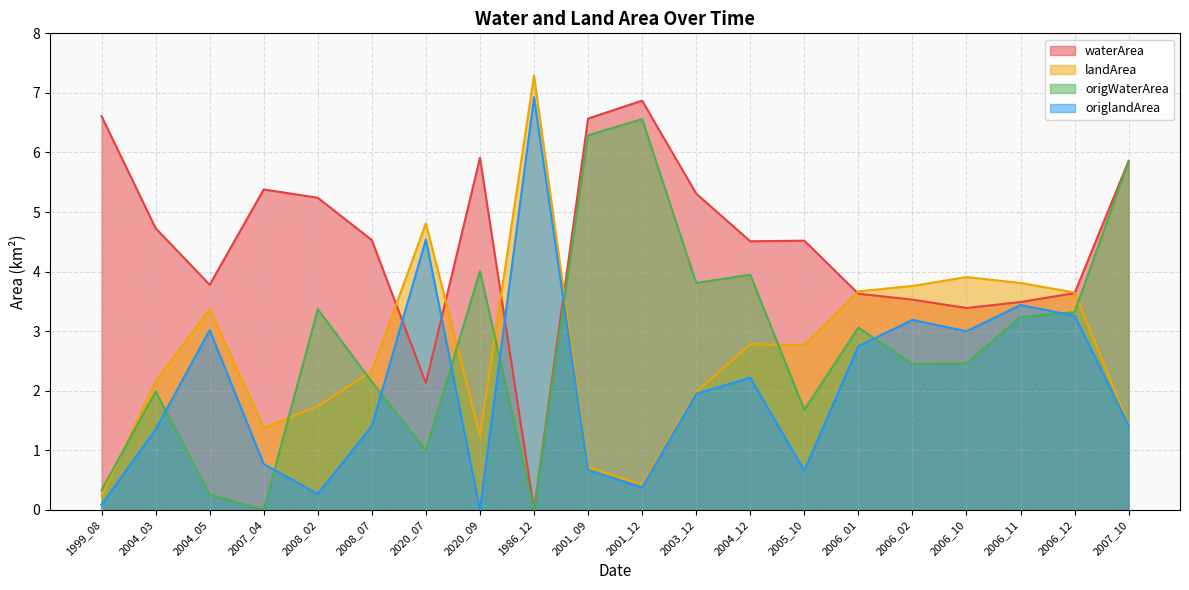

Reading left to right, extract all data points from this chart.

waterArea: 6.6	4.7	3.8	5.4	5.2	4.5	2.1	5.9	0.0	6.6	6.9	5.3	4.5	4.5	3.6	3.5	3.4	3.5	3.6	5.9
landArea: 0.2	2.2	3.4	1.4	1.7	2.3	4.8	1.2	7.3	0.7	0.4	2.0	2.8	2.8	3.7	3.8	3.9	3.8	3.6	1.4
origWaterArea: 0.3	2.0	0.3	0.0	3.4	2.1	1.0	4.0	0.0	6.3	6.6	3.8	4.0	1.7	3.1	2.5	2.5	3.2	3.3	5.8
origlandArea: 0.1	1.4	3.0	0.8	0.3	1.4	4.5	0.0	6.9	0.7	0.4	1.9	2.2	0.7	2.8	3.2	3.0	3.4	3.3	1.4